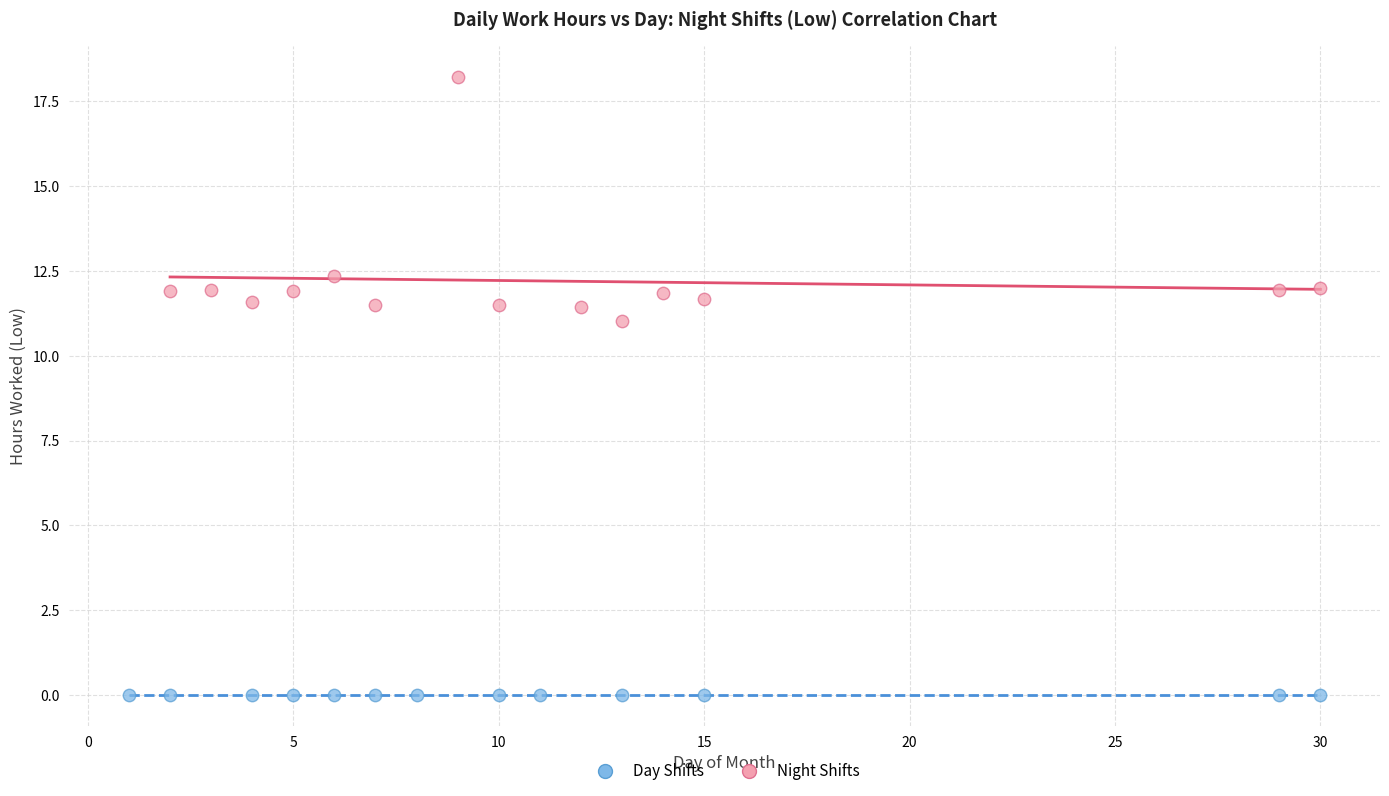

Which series contains the lowest Y value?

Day Shifts